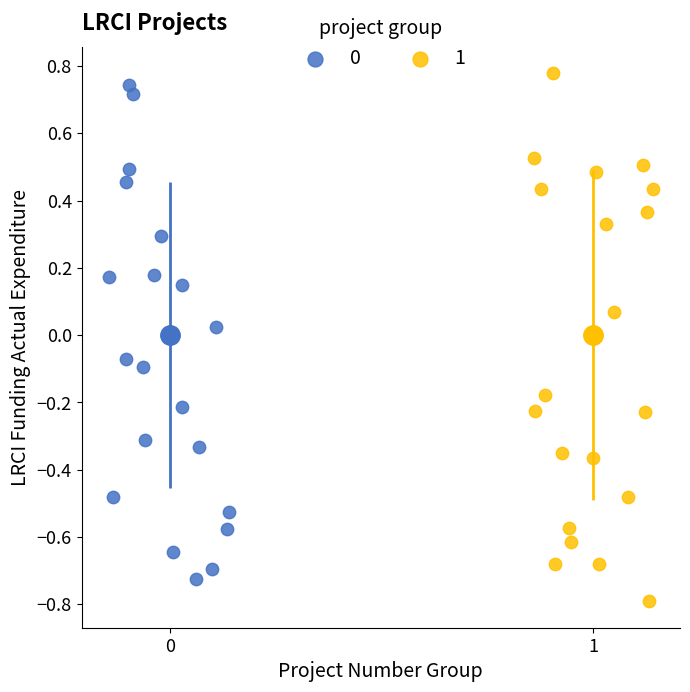

Which series reaches the maximum Y coordinate?

1